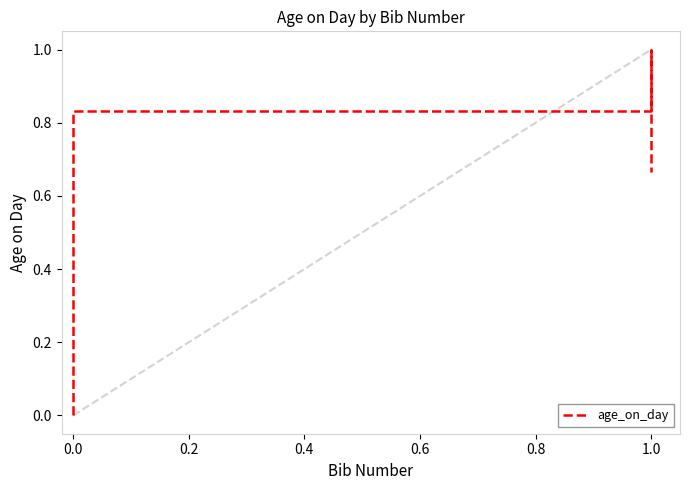

What is the difference between the maximum and minimum values?

1.0